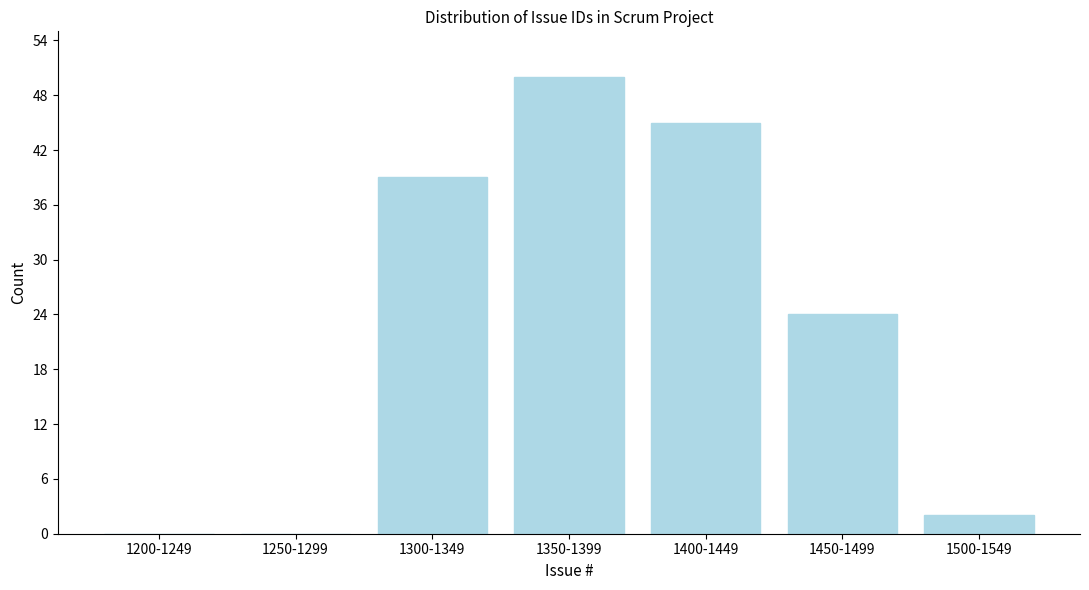

Reading left to right, list all the values displayed in this chart.

1200-1249=0	1250-1299=0	1300-1349=39	1350-1399=50	1400-1449=45	1450-1499=24	1500-1549=2